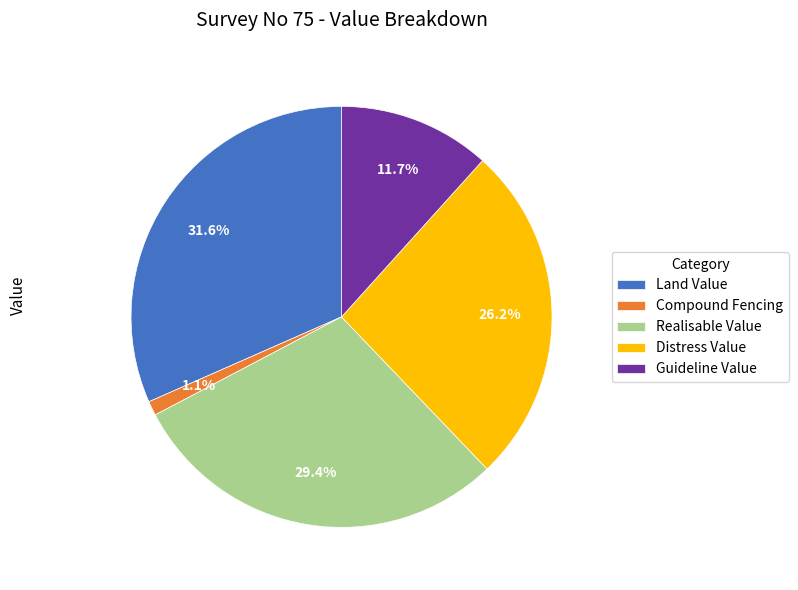

What is the ratio of the value at Land Value to the value at Distress Value?

1.2